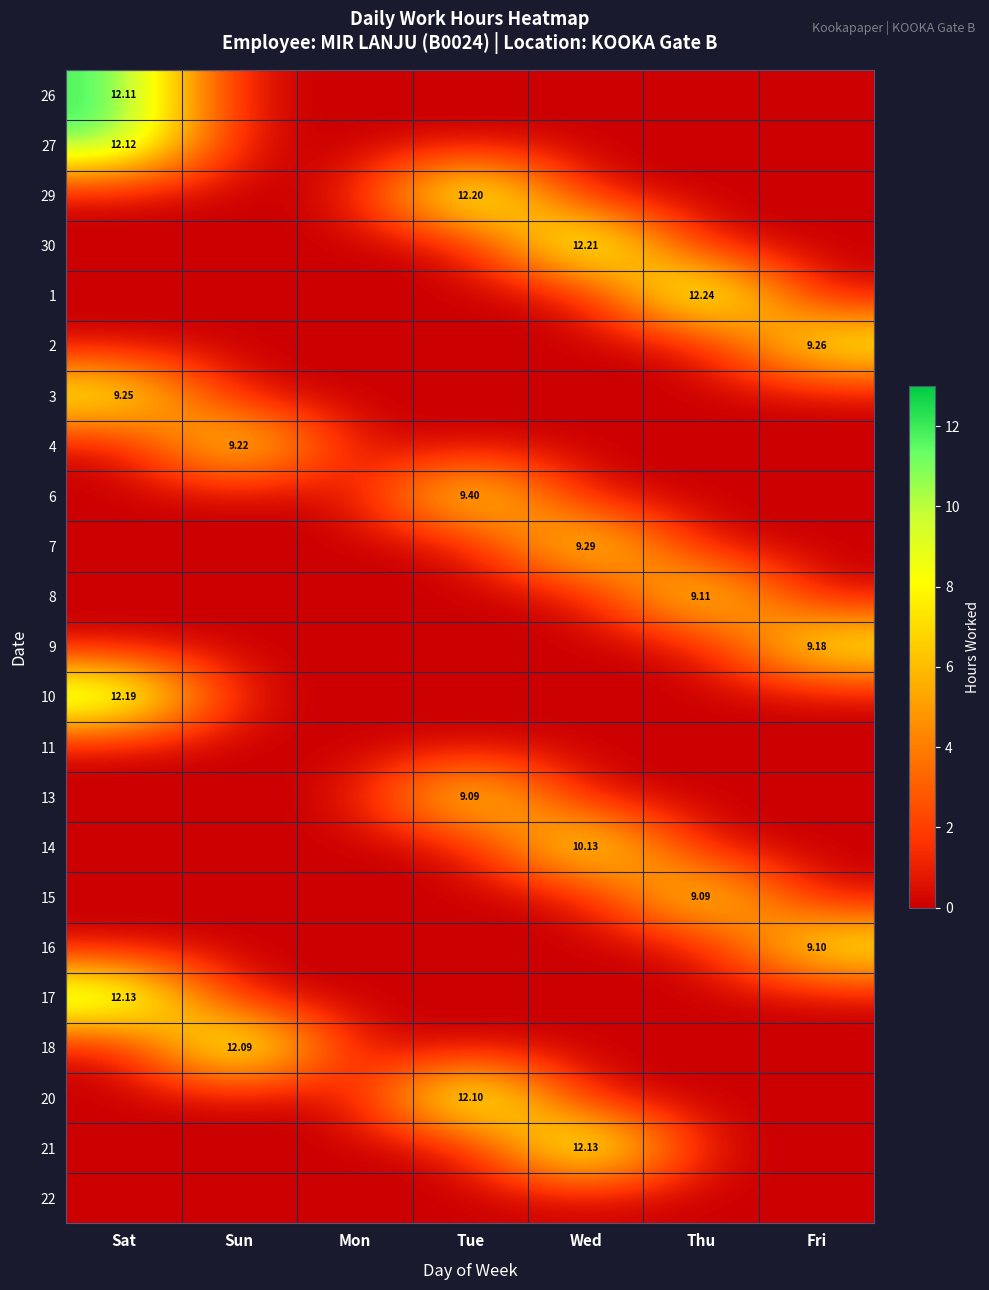

List the series in order of their peak value, highest first.

1, 30, 29, 10, 17, 21, 27, 26, 20, 18, 14, 6, 7, 2, 3, 4, 9, 8, 16, 13, 15, 11, 22